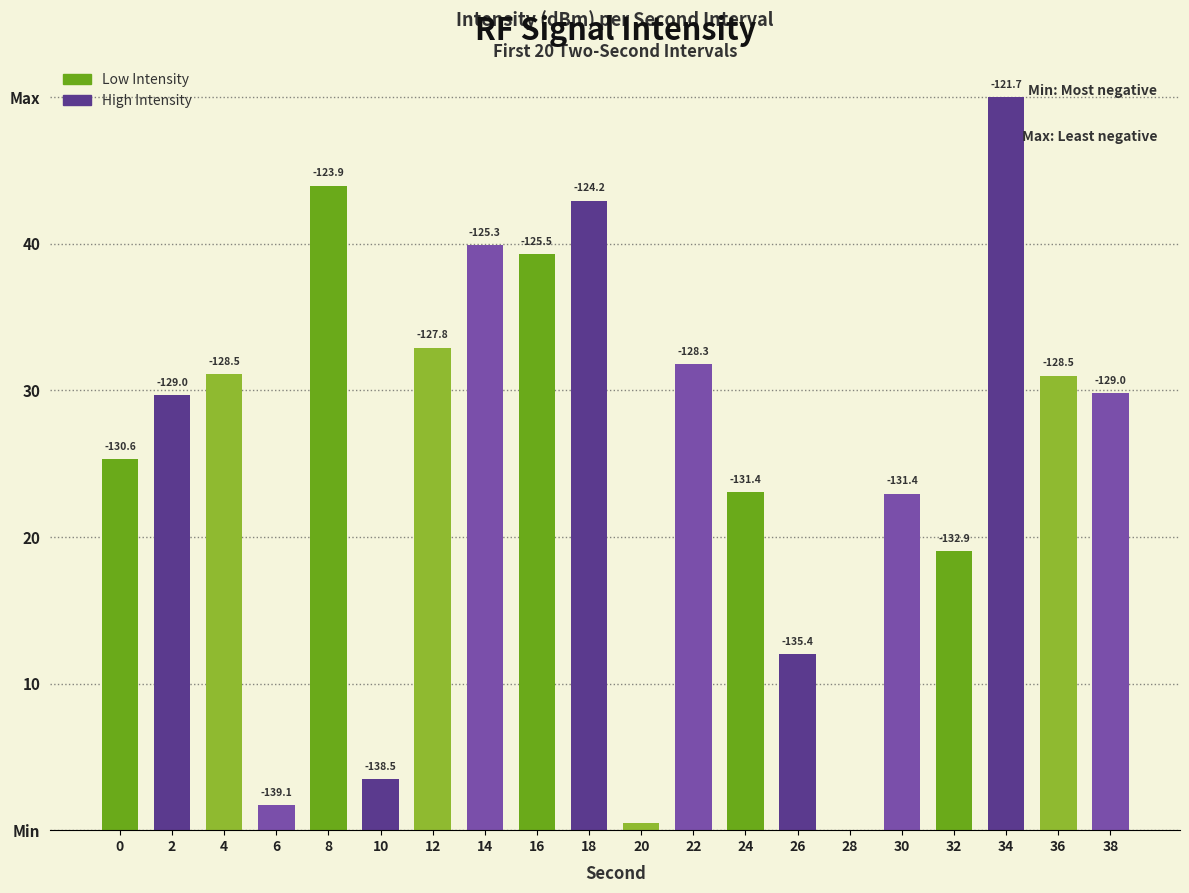

What is the maximum value shown in the chart?

50.0